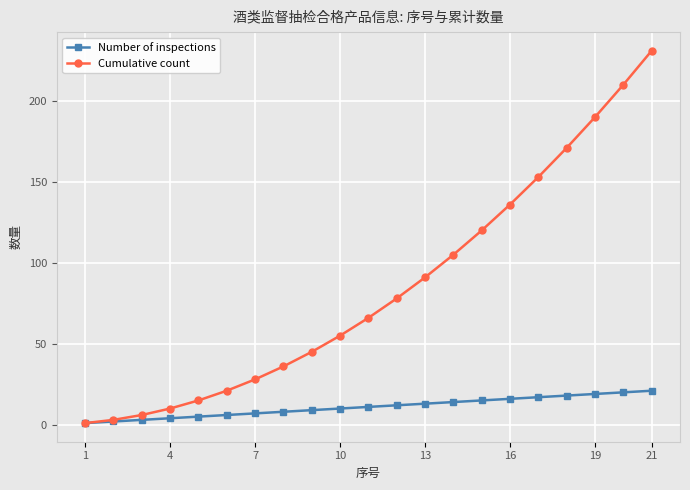

How many lines are shown in the chart?

2